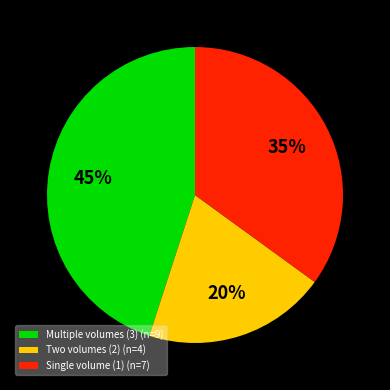

Count the number of slices in the pie.

3